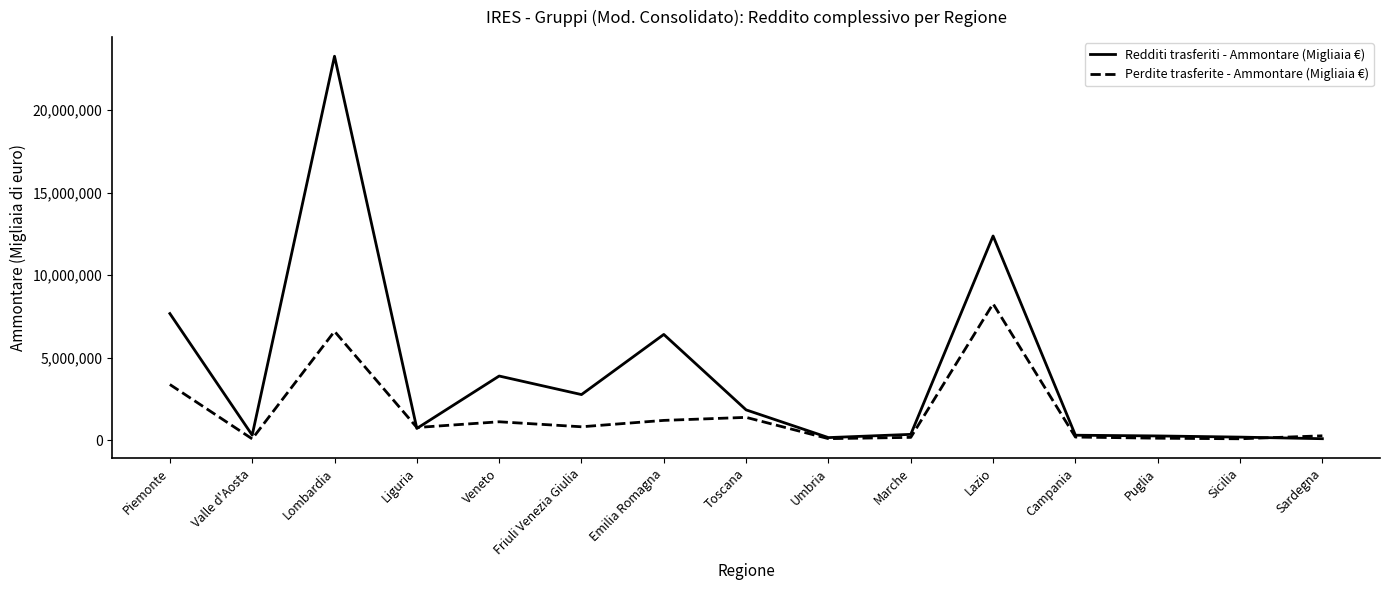

What is the spread (max minus min) of values at Lazio?

4111941